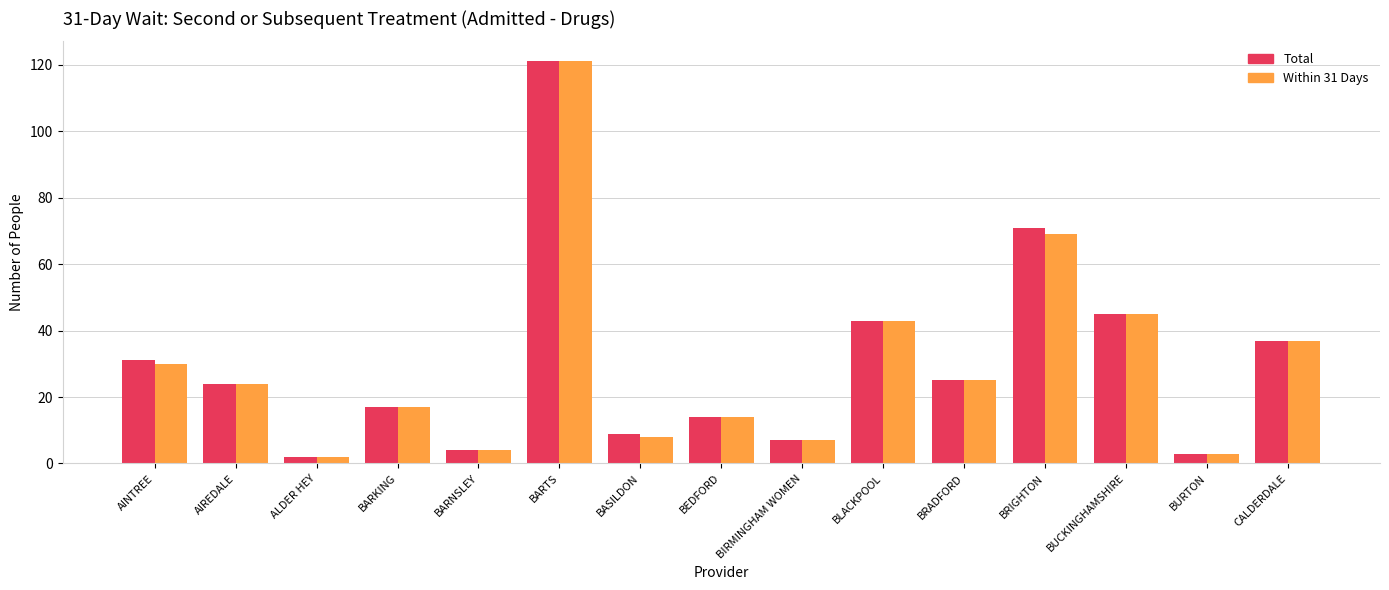

What is the label of the 3rd bar from the left?

ALDER HEY